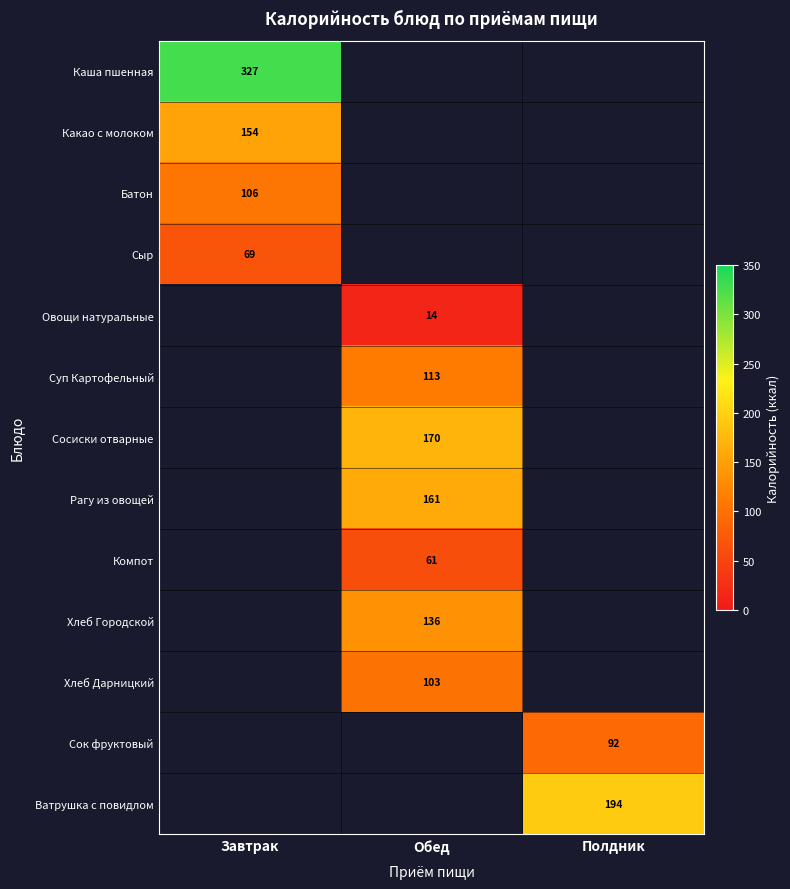

The Овощи натуральные series shows 8 at Обед. True or false?

False